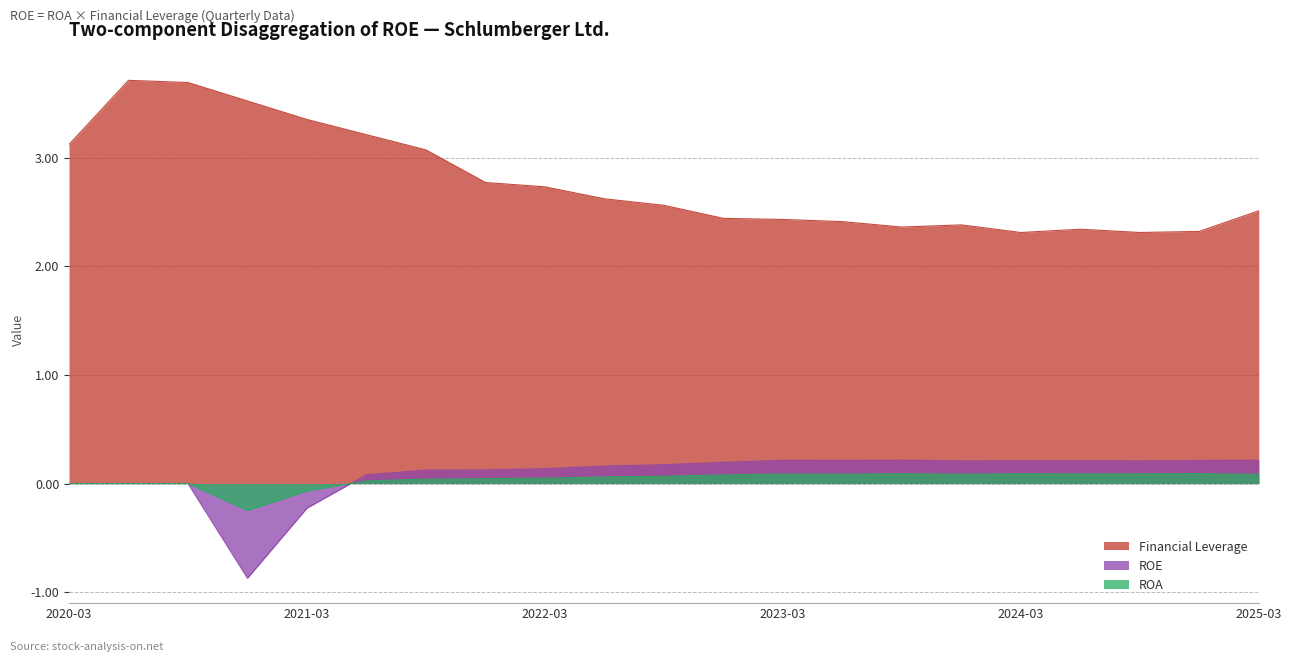

Reading left to right, list all the values displayed in this chart.

ROE: 0.0	0.0	0.0	-0.9	-0.2	0.1	0.1	0.1	0.1	0.2	0.2	0.2	0.2	0.2	0.2	0.2	0.2	0.2	0.2	0.2	0.2
ROA: 0.0	0.0	0.0	-0.2	-0.1	0.0	0.0	0.0	0.0	0.1	0.1	0.1	0.1	0.1	0.1	0.1	0.1	0.1	0.1	0.1	0.1
Financial Leverage: 3.1	3.7	3.7	3.5	3.4	3.2	3.1	2.8	2.7	2.6	2.6	2.4	2.4	2.4	2.4	2.4	2.3	2.3	2.3	2.3	2.5